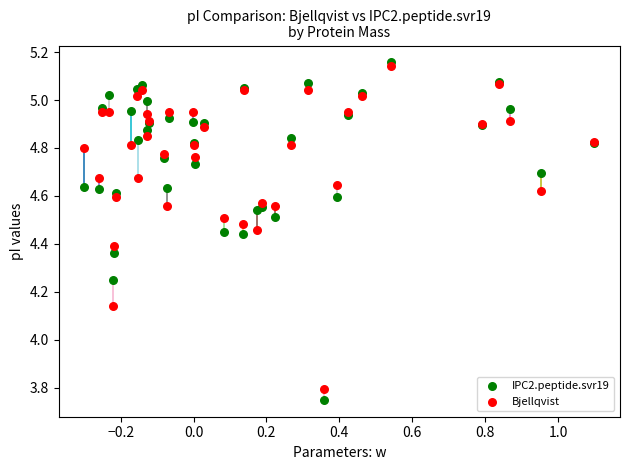

What are all the series names shown in the legend?

IPC2.peptide.svr19, Bjellqvist